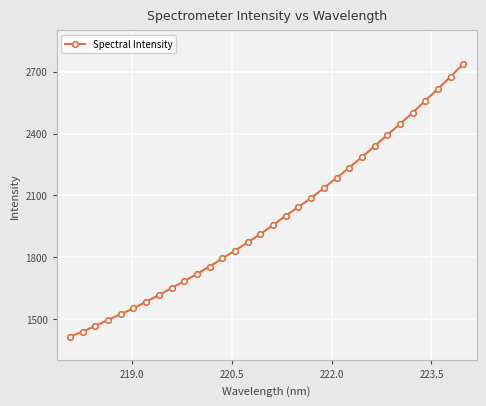

What is the maximum value shown in the chart?

2738.8